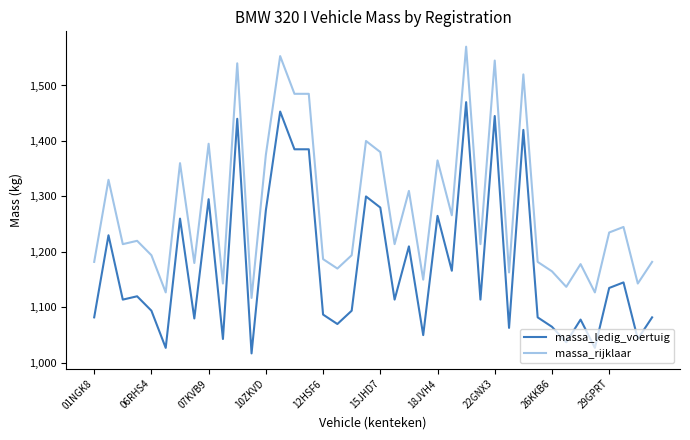

What are all the series names shown in the legend?

massa_ledig_voertuig, massa_rijklaar